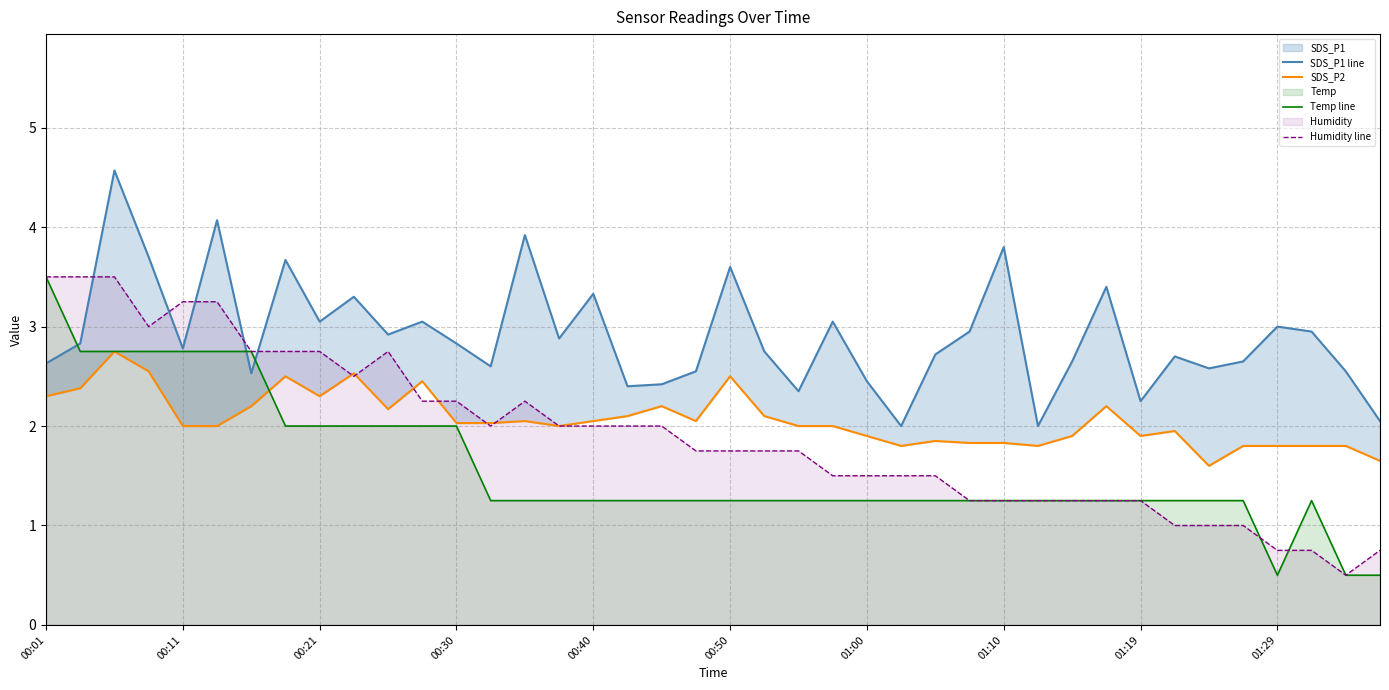

What is the lowest value of the Temp line series?

0.5